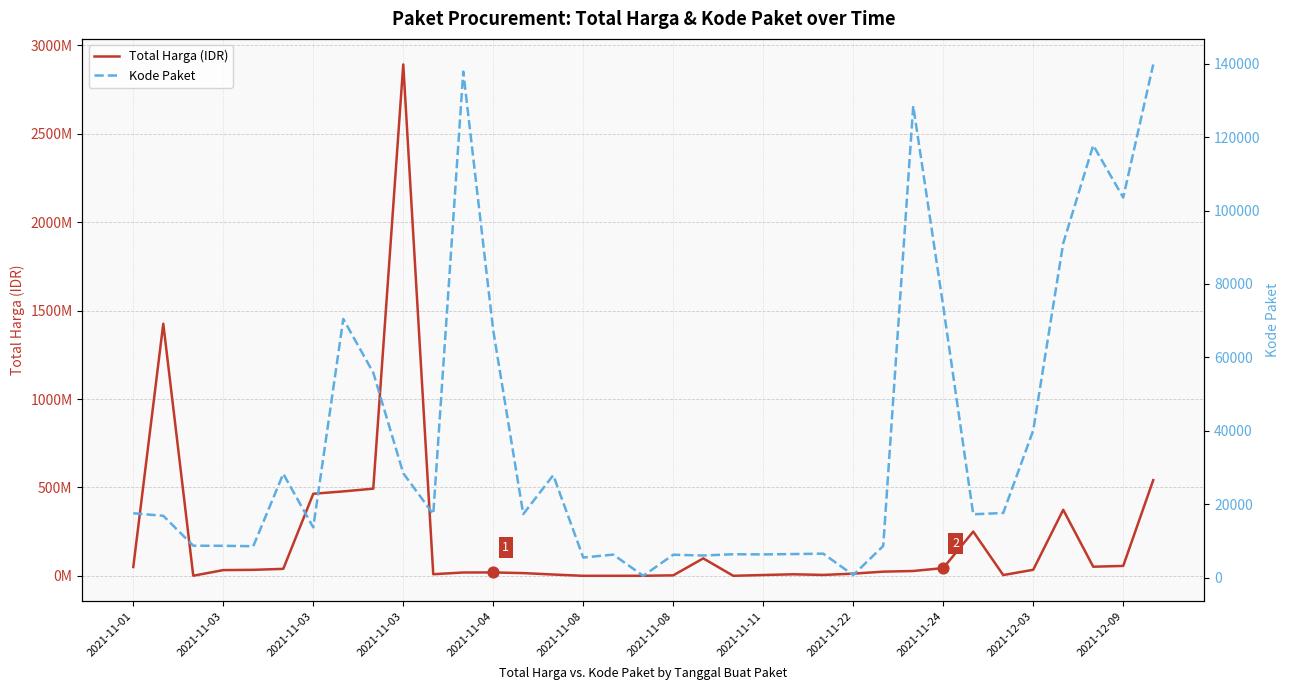

Which series reaches the maximum Y coordinate?

Total Harga (IDR)